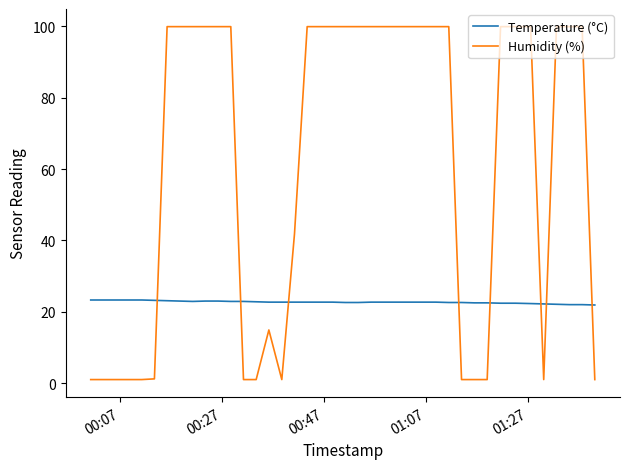

Which series has the widest spread of values?

Humidity (%)